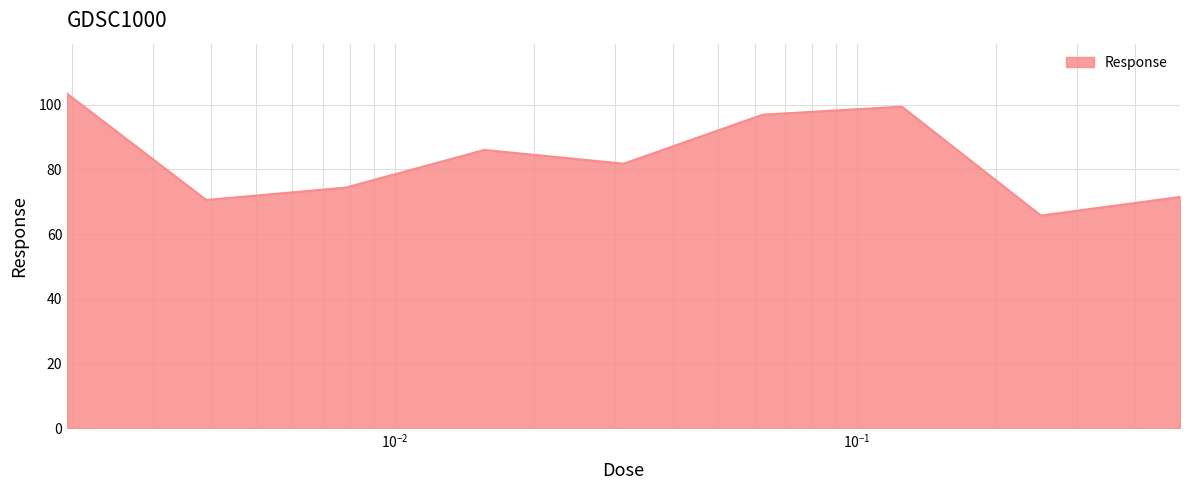

What is the greatest value displayed?

103.4